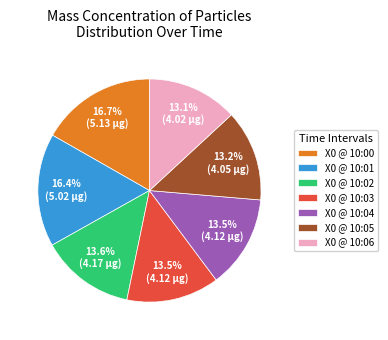

What portion of the pie excludes X0 @ 10:02?

86.4%